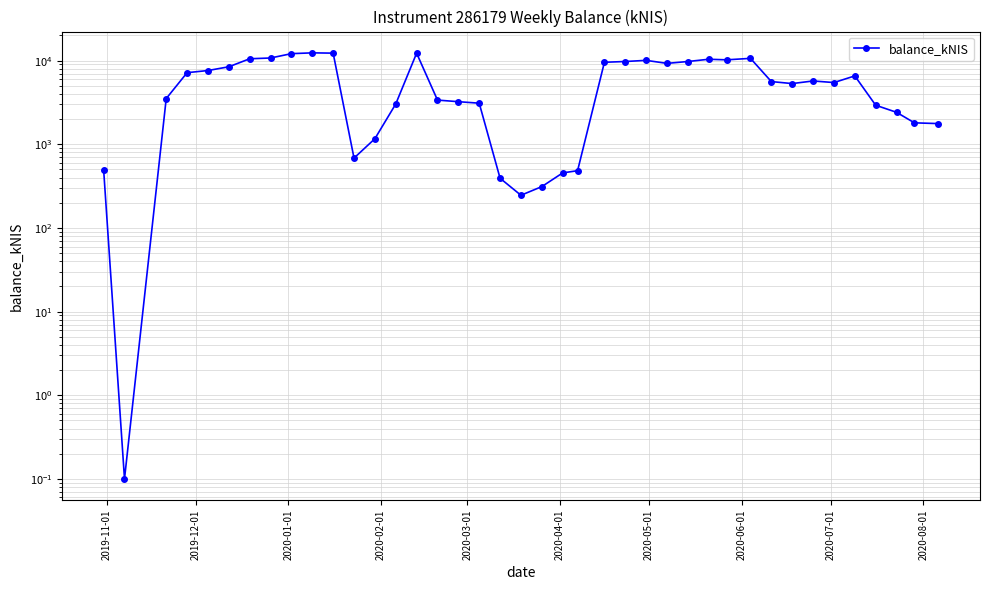

How many values are below 5617?

20